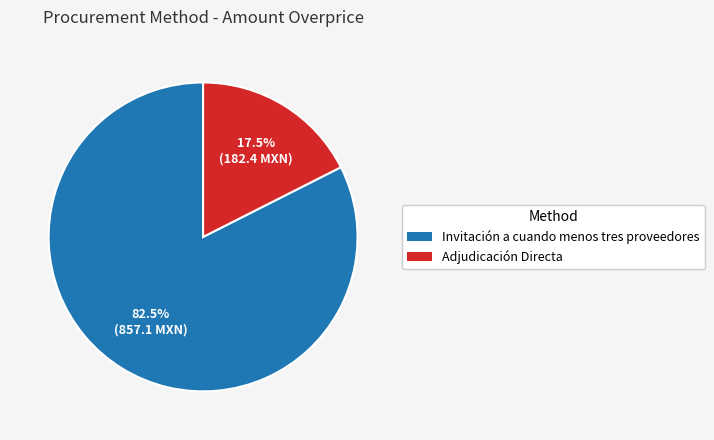

Between Adjudicación Directa and Invitación a cuando menos tres proveedores, which is larger?

Invitación a cuando menos tres proveedores